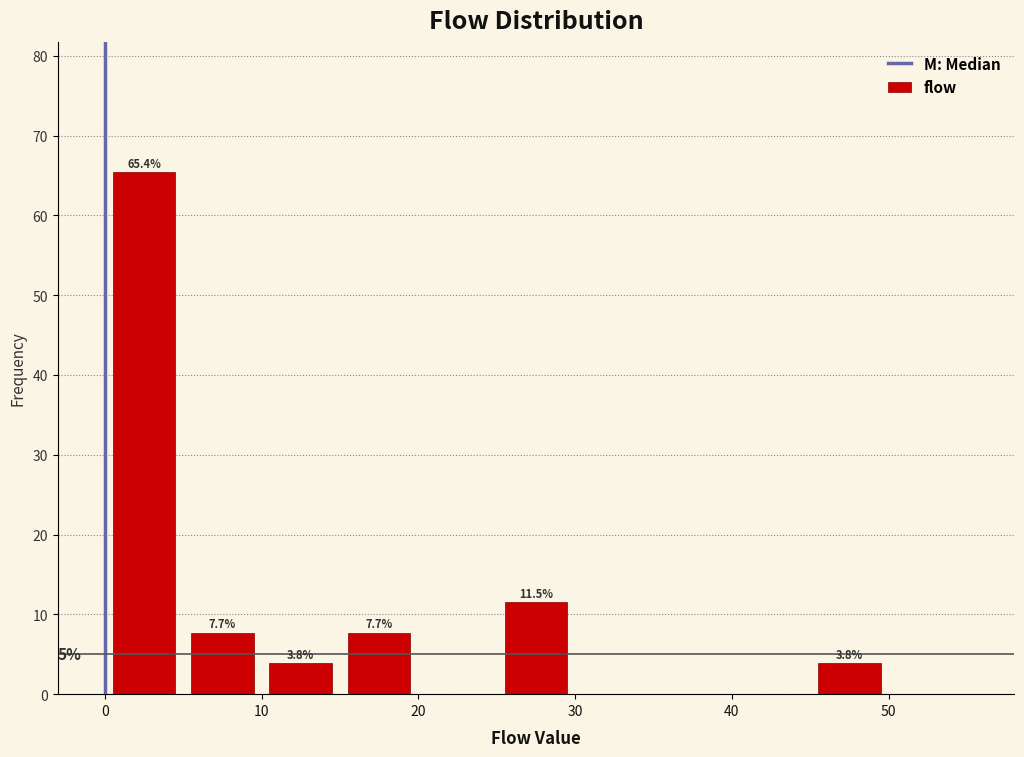

Which range on the x-axis has the tallest bar?

0 to 5